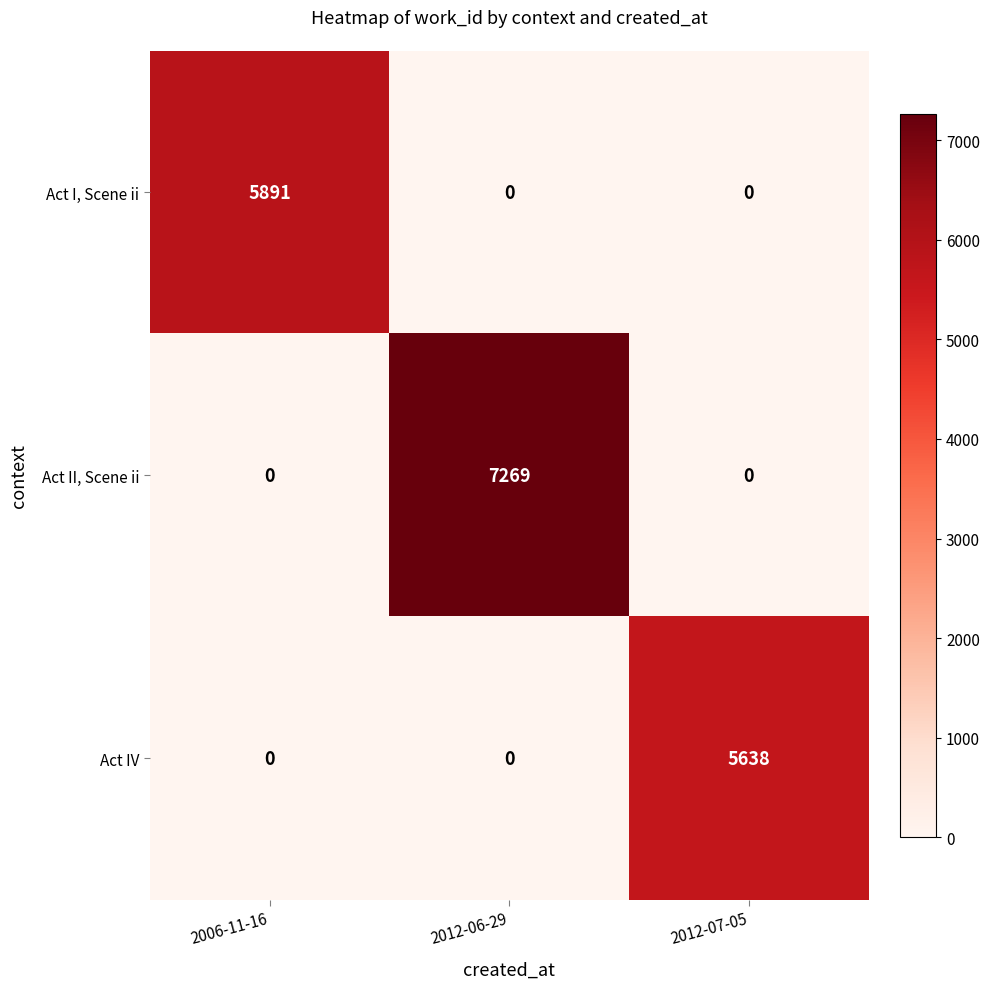

Which category has the highest value across all series?

2012-06-29